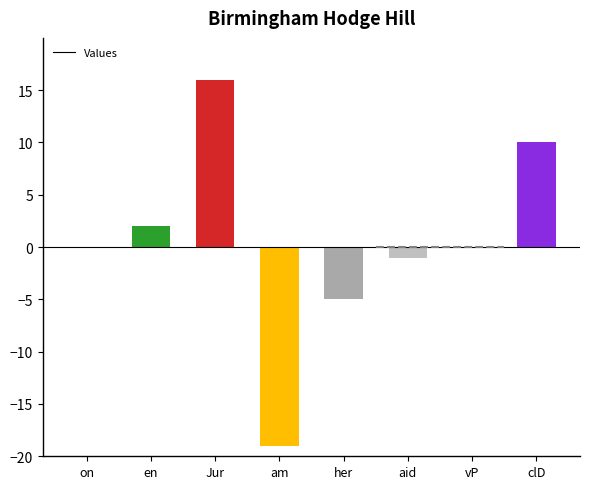

Which category has the highest value across all series?

Jur